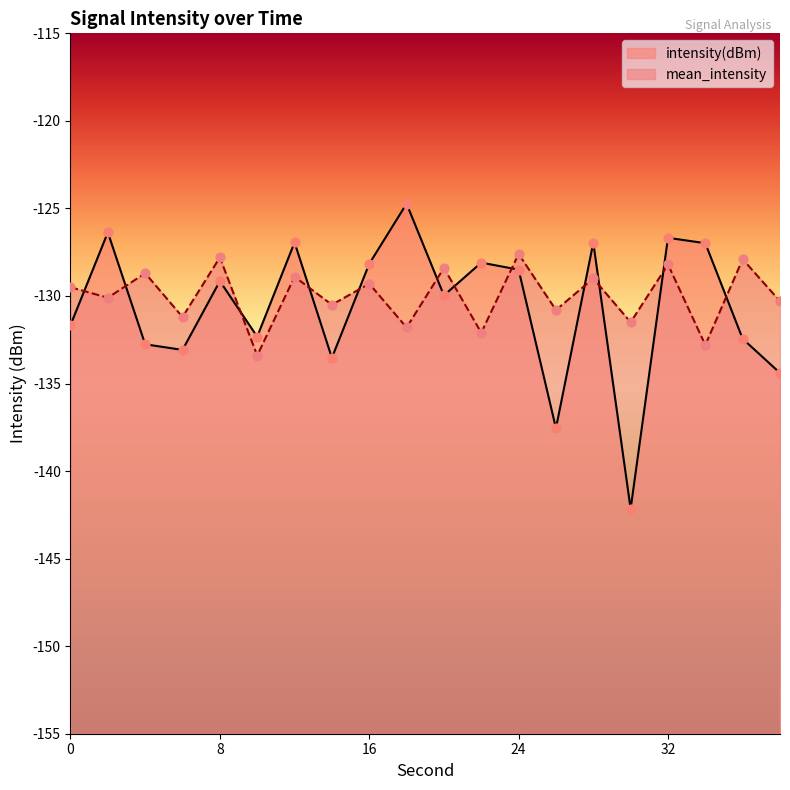

Which series has the largest total across all categories?

mean_intensity